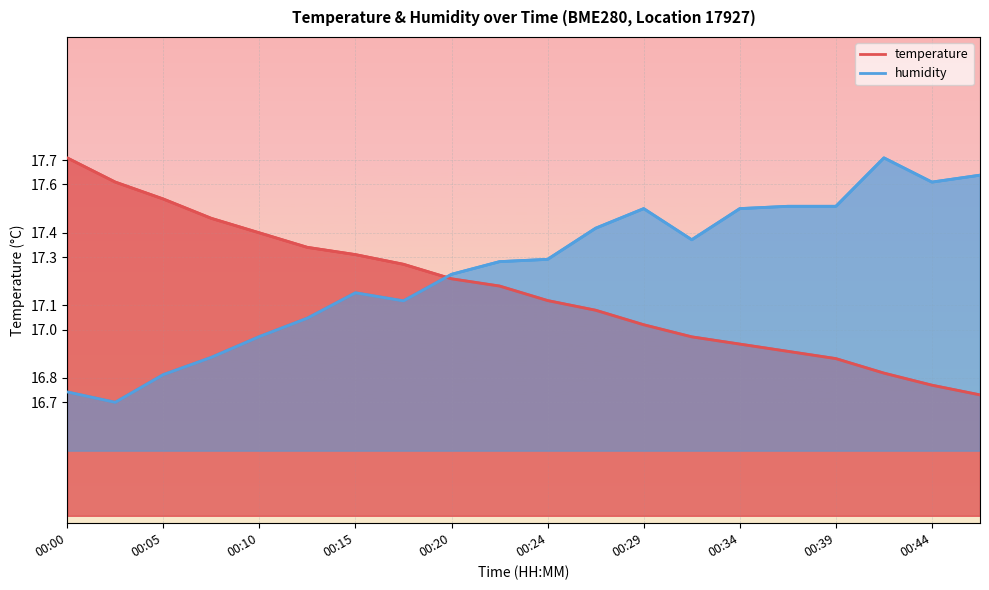

Does the chart display data point markers on the line(s)?

No